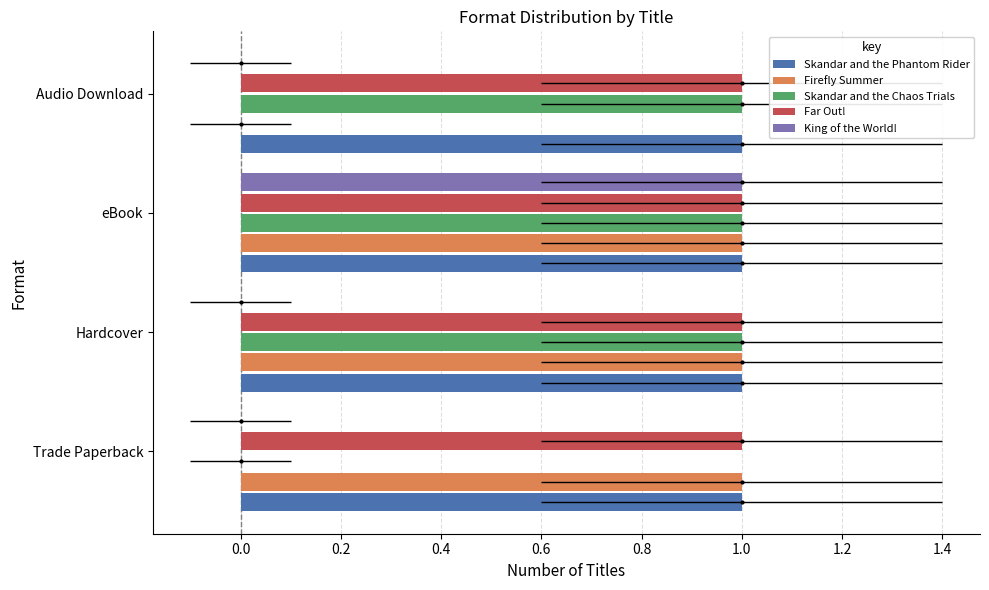

The value of Firefly Summer at Trade Paperback is 0.6. True or false?

False